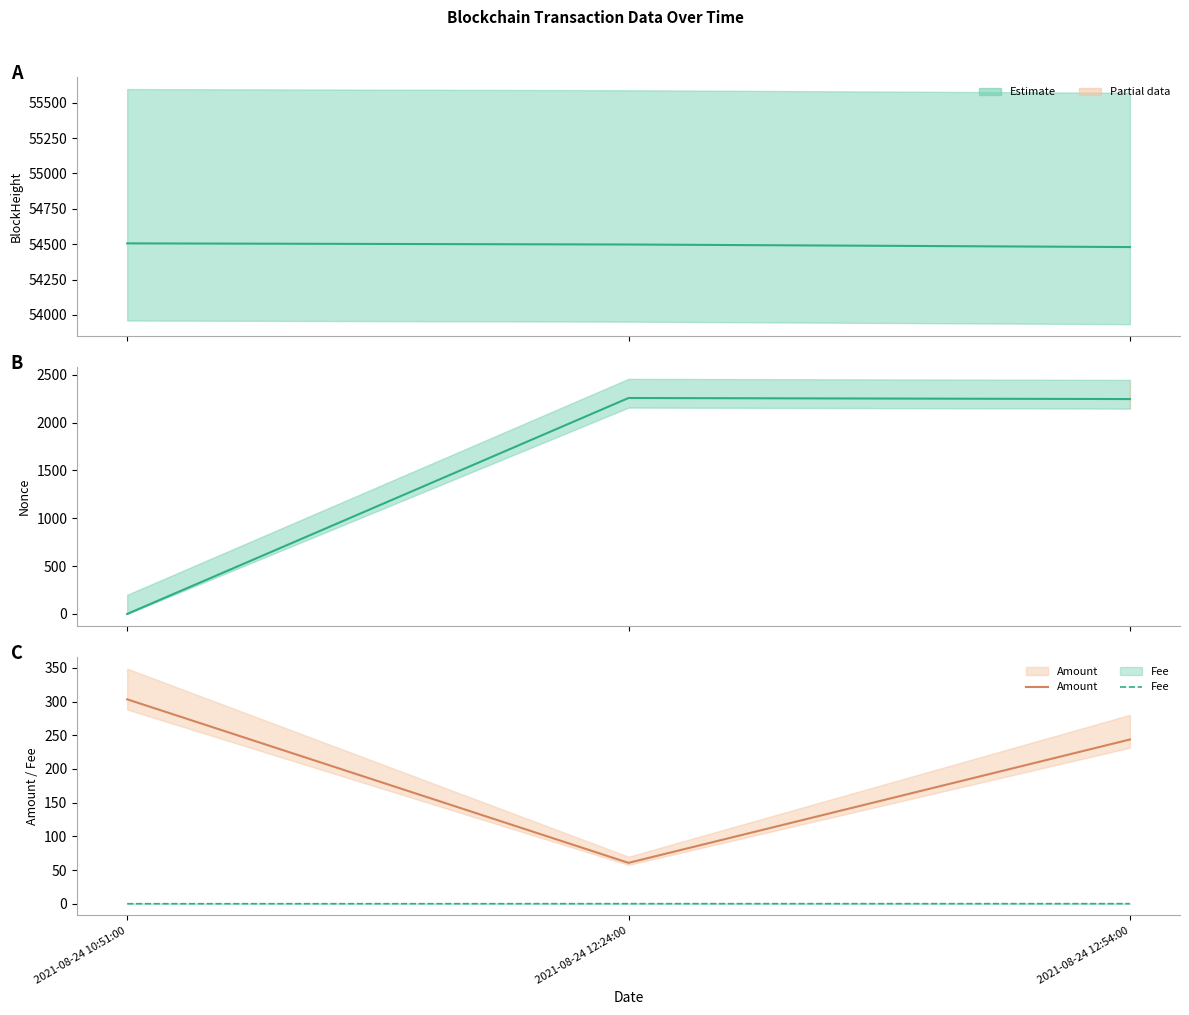

What is the total value across all series at 2021-08-24 12:54:00?

56968.8